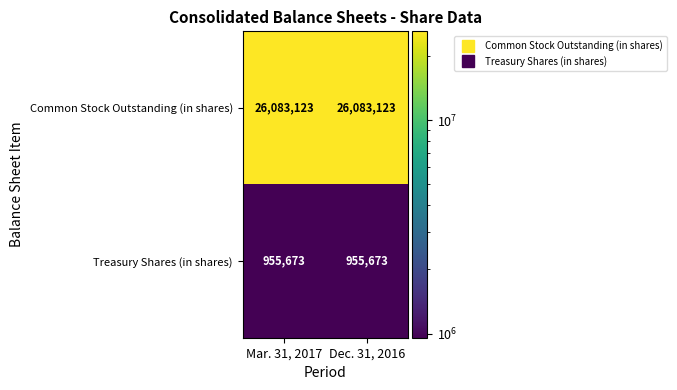

What is the smallest value displayed?

955673